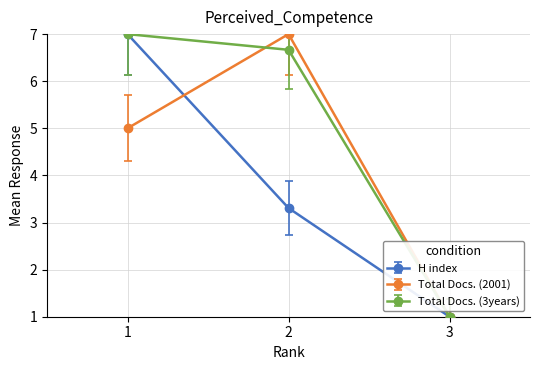

Is it true that Total Docs. (2001) equals 3.2 at 1?

False